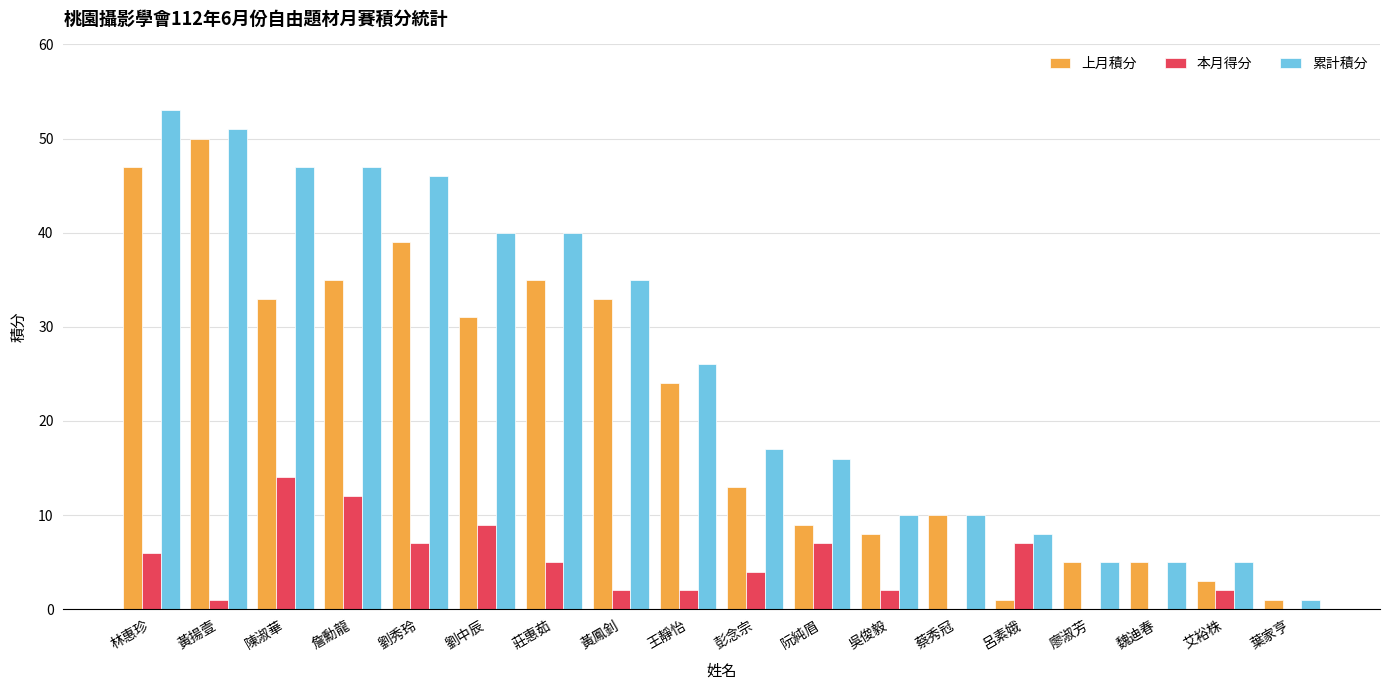

Is it true that 上月積分 equals 47 at 林惠珍?

True